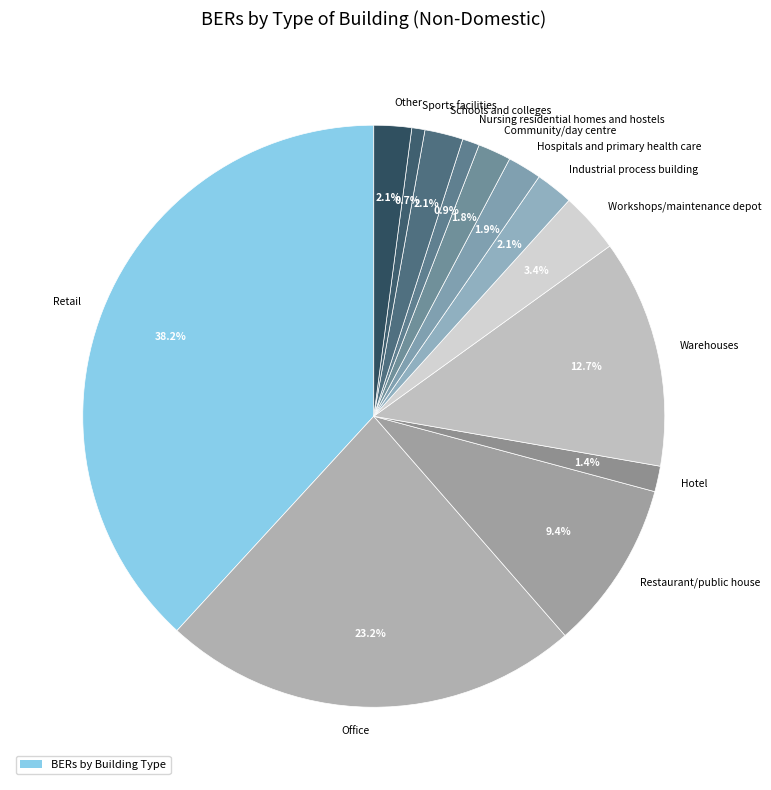

What percentage is the Nursing residential homes and hostels slice, to the nearest percent?

1%